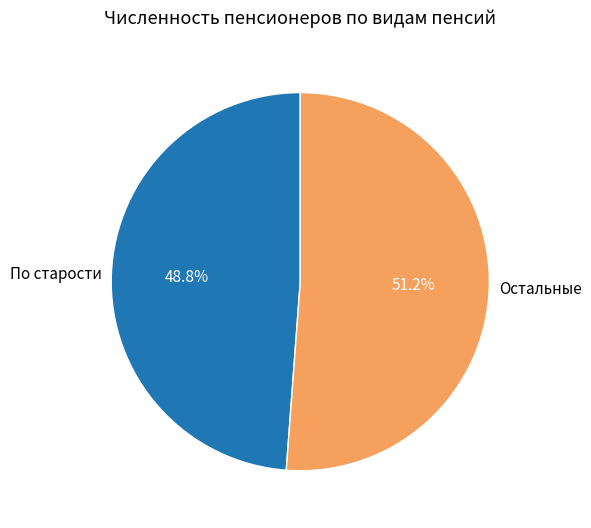

Does По старости represent more than half of the total?

No